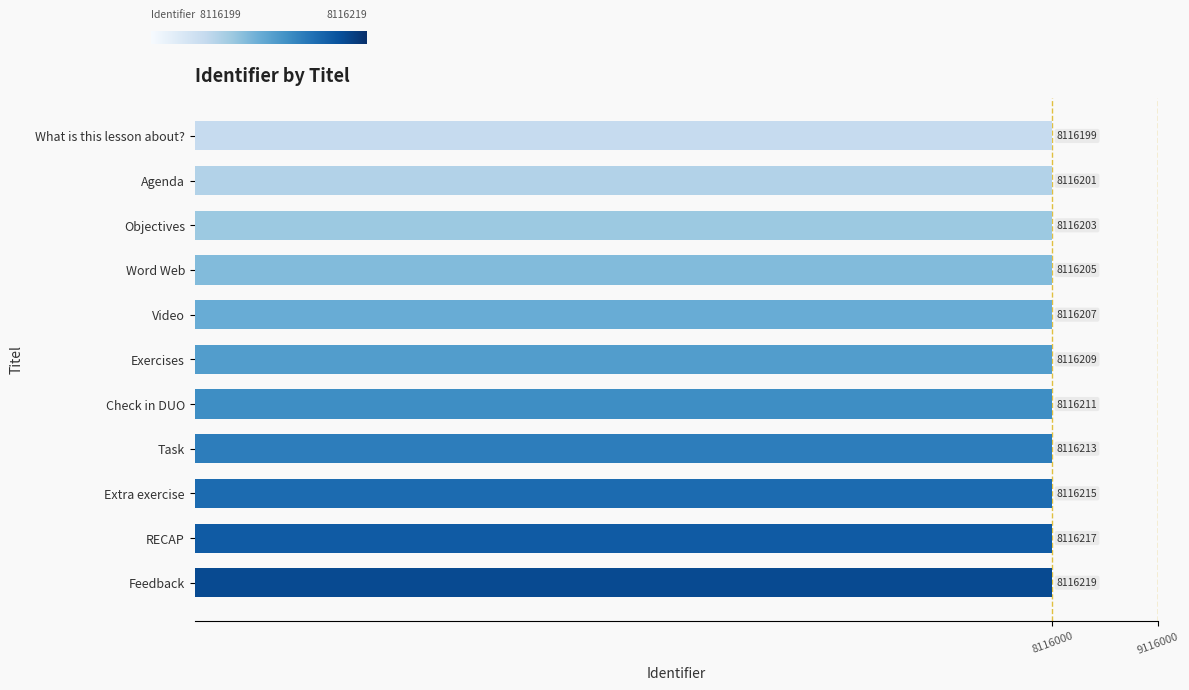

What is the minimum value shown in the chart?

8116199